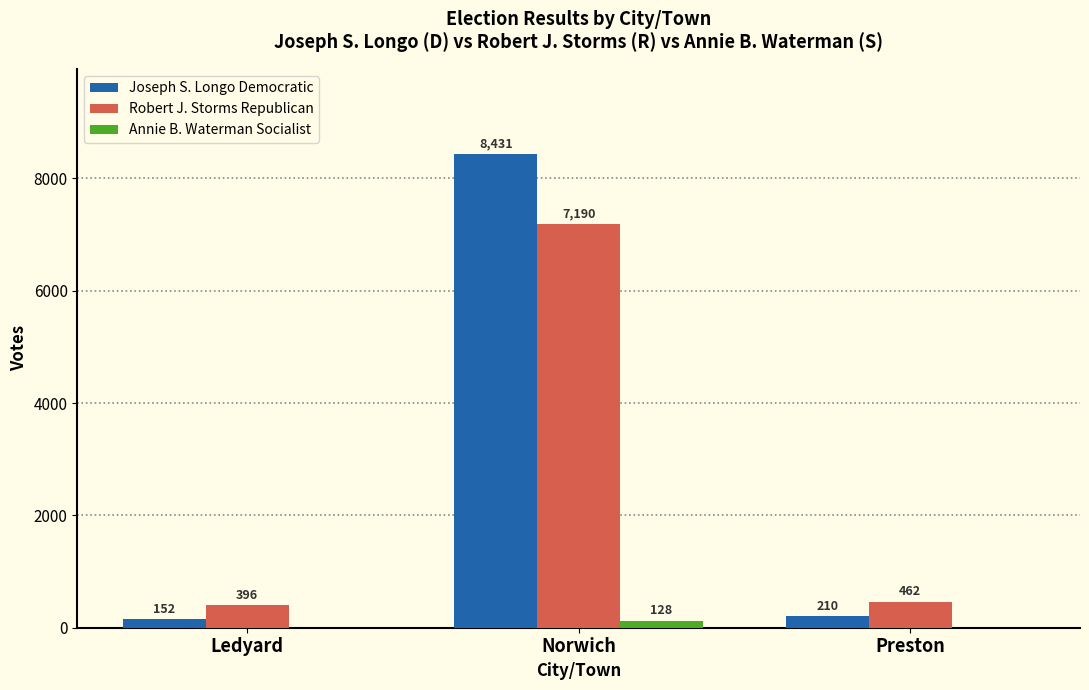

True or false: Joseph S. Longo Democratic has a value of 210 at Preston.

True